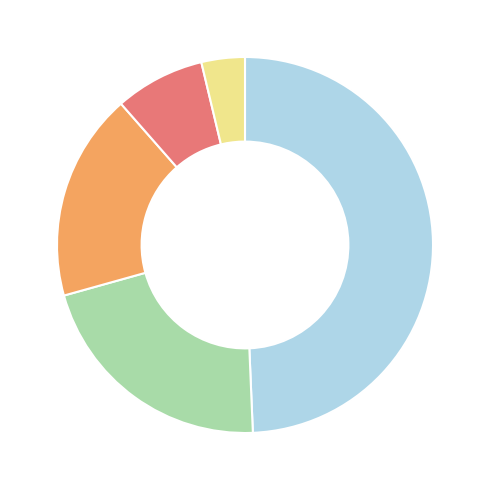

Does any single category account for the majority?

No